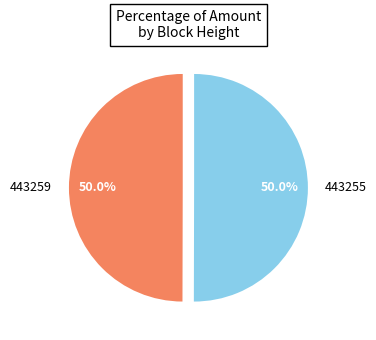

Count the number of slices in the pie.

2